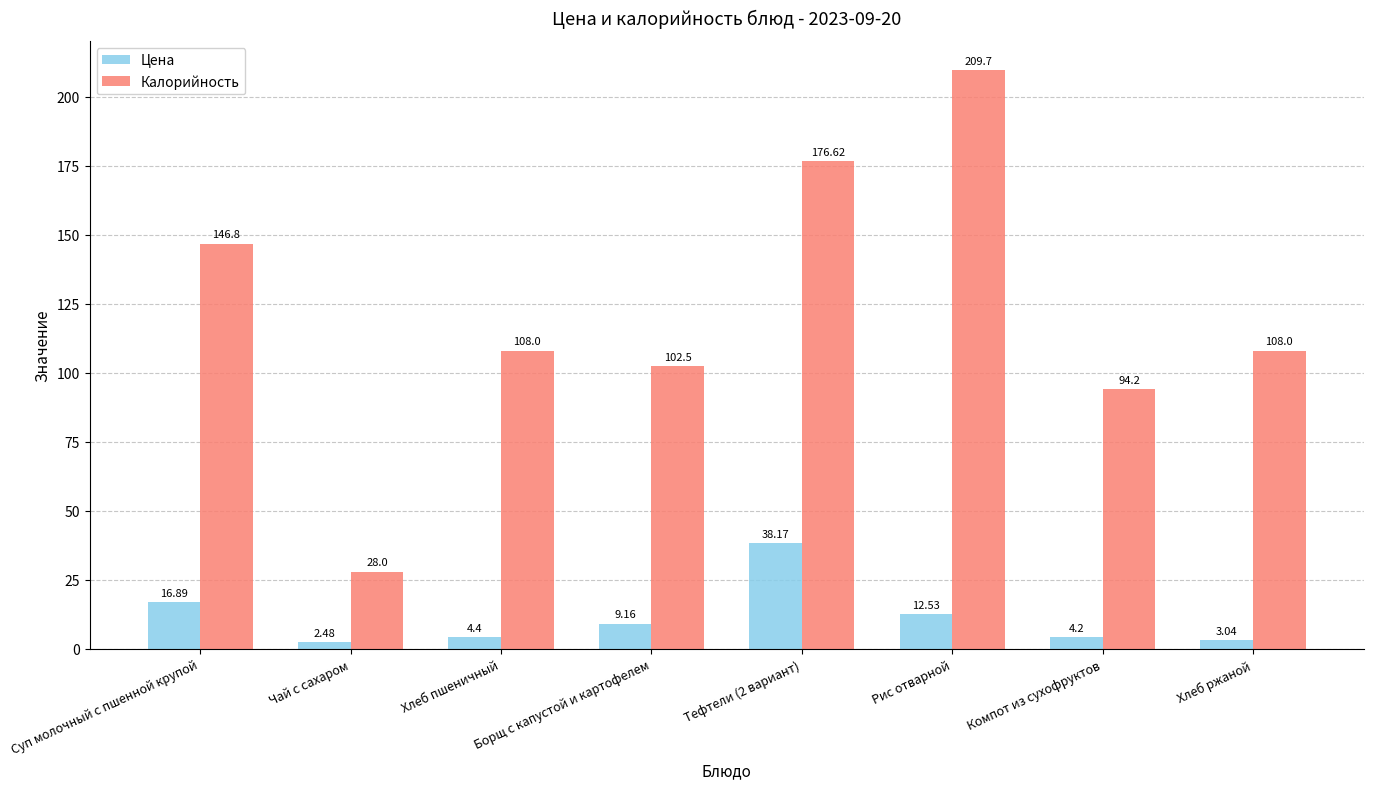

What is the approximate value of Калорийность at Тефтели (2 вариант)?

176.6